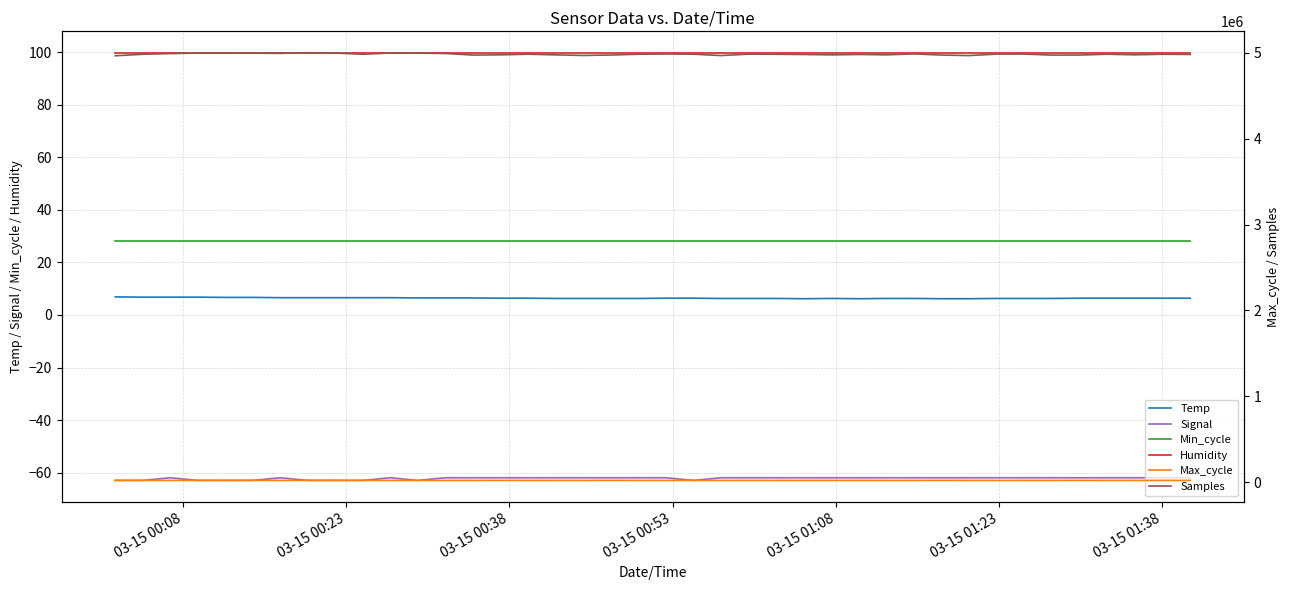

How many lines are shown in the chart?

6